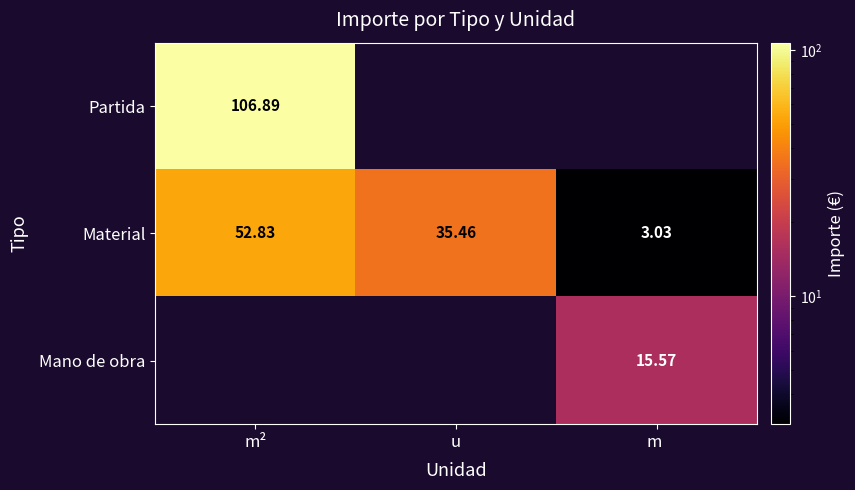

List the series in order of their peak value, highest first.

Partida, Material, Mano de obra